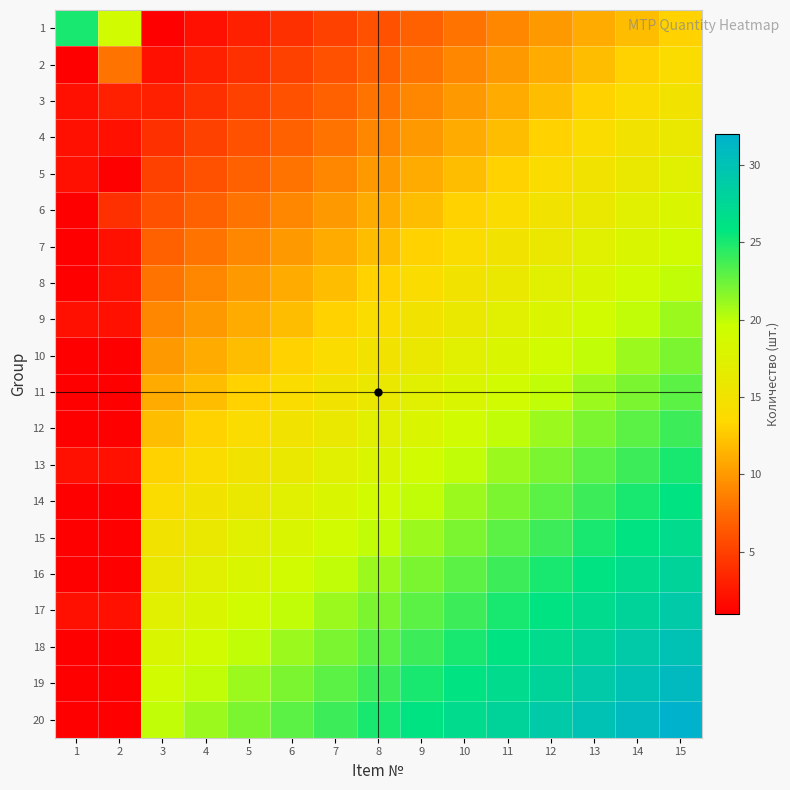

At how many categories does at least one series exceed 14?

15